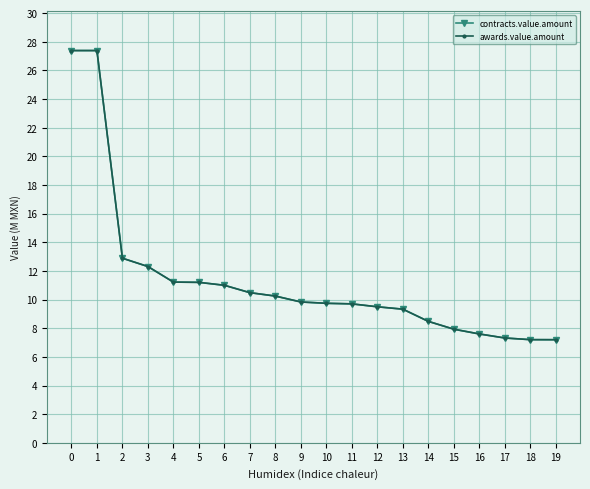

Does the chart have visible grid lines?

Yes